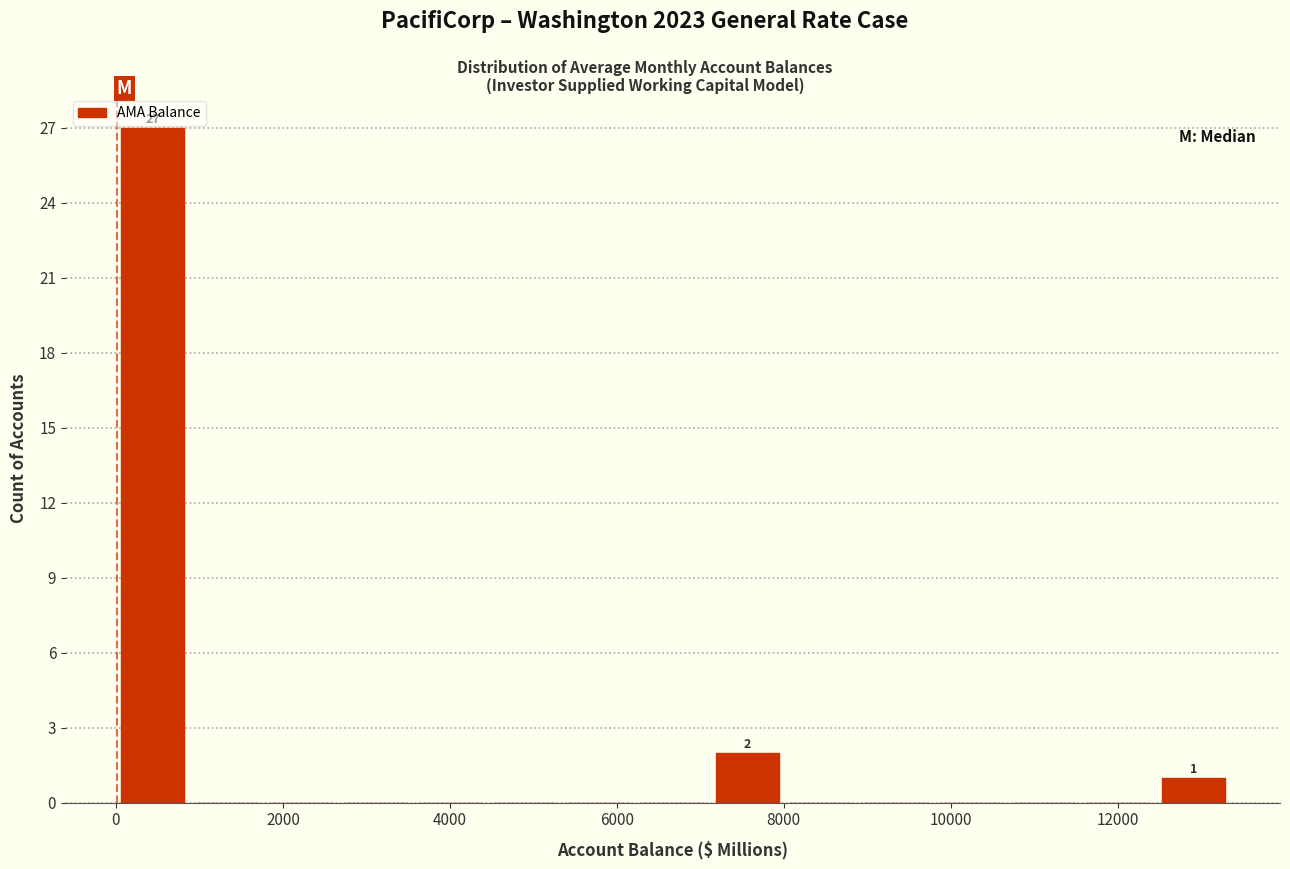

Over which range of the x-axis is the bar tallest?

0 to 800